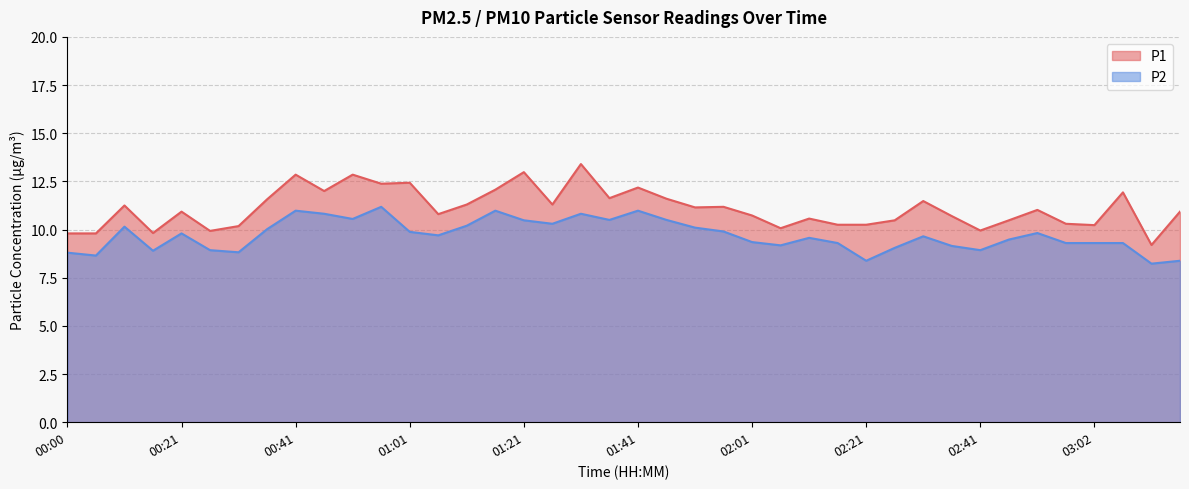

Reading left to right, what are all the values shown in this chart?

P1: 9.8	9.8	11.2	9.8	10.9	9.9	10.2	11.6	12.8	12.0	12.8	12.4	12.4	10.8	11.3	12.1	13.0	11.3	13.4	11.6	12.2	11.6	11.2	11.2	10.7	10.1	10.6	10.2	10.2	10.5	11.5	10.7	9.9	10.5	11.0	10.3	10.2	11.9	9.2	10.9
P2: 8.8	8.7	10.2	8.9	9.8	8.9	8.8	10.0	11.0	10.8	10.6	11.2	9.9	9.7	10.2	11.0	10.5	10.3	10.8	10.5	11.0	10.5	10.1	9.9	9.3	9.2	9.6	9.3	8.4	9.1	9.7	9.2	8.9	9.5	9.8	9.3	9.3	9.3	8.2	8.4